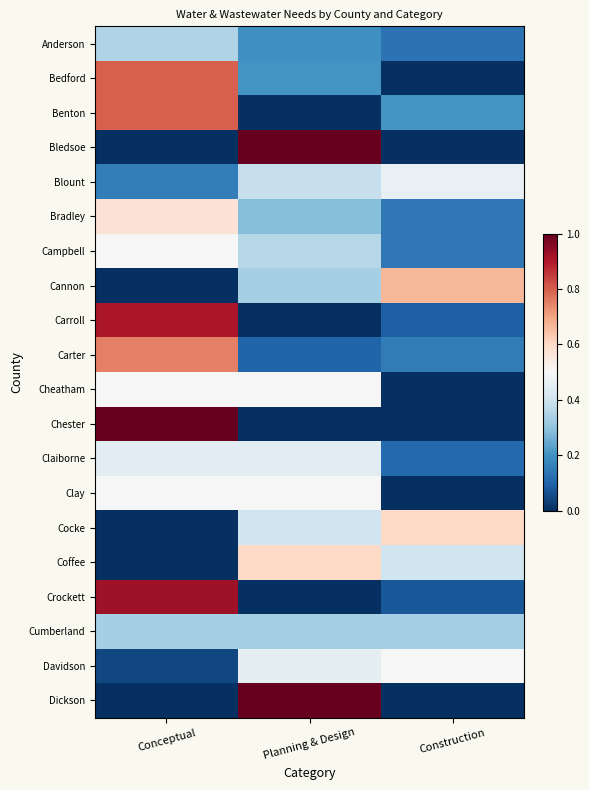

List the series in order of their peak value, highest first.

Bledsoe, Chester, Dickson, Crockett, Carroll, Bedford, Benton, Carter, Cannon, Cocke, Coffee, Bradley, Campbell, Cheatham, Clay, Davidson, Blount, Claiborne, Anderson, Cumberland